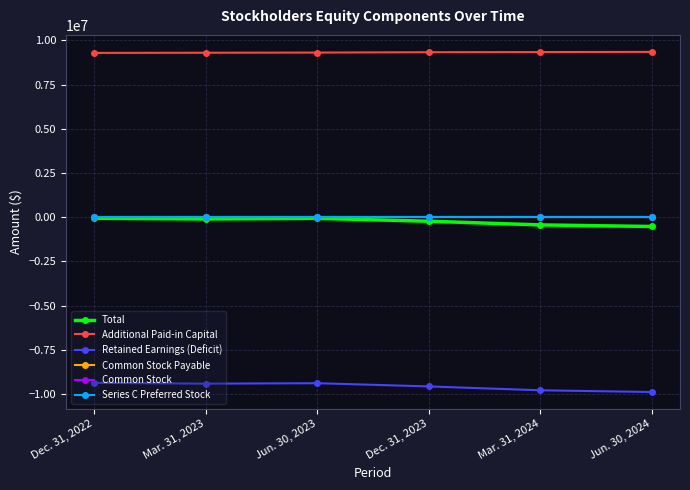

The Common Stock Payable series shows 16800 at Dec. 31, 2023. True or false?

True